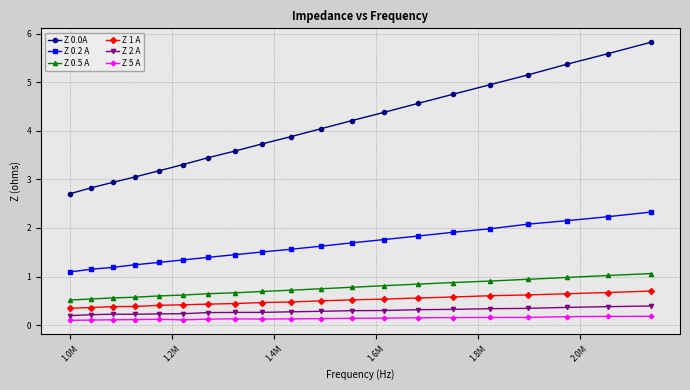

What is the difference between the second highest and second lowest values in the Z 0.5 A series?

0.5